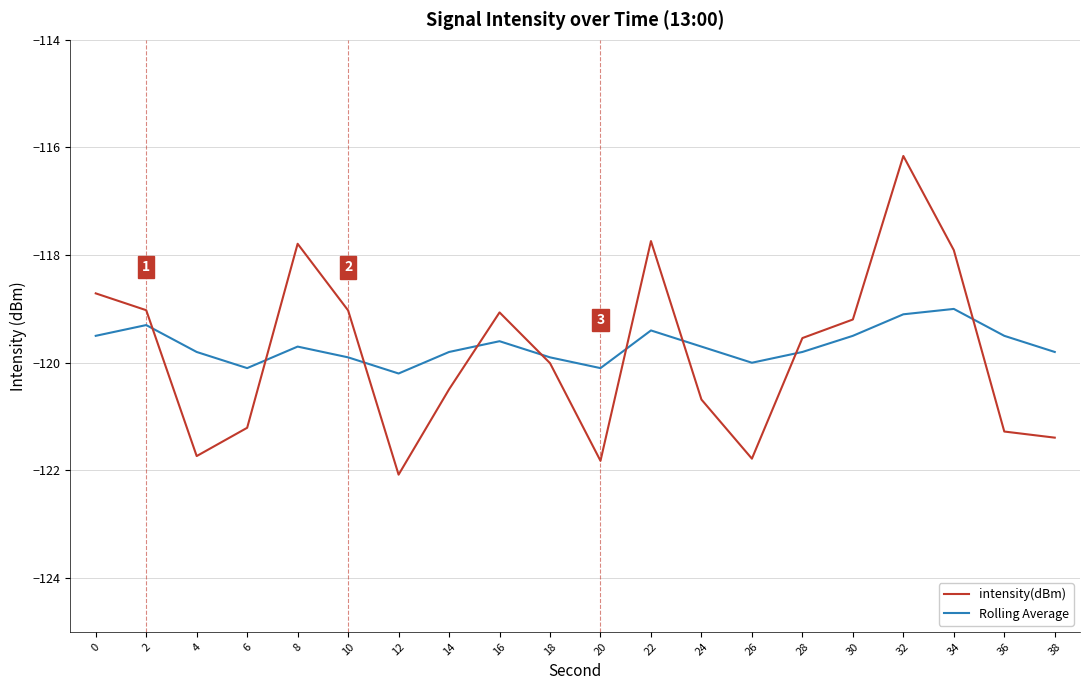

After their last crossing, which series has the higher values: Rolling Average or intensity(dBm)?

Rolling Average